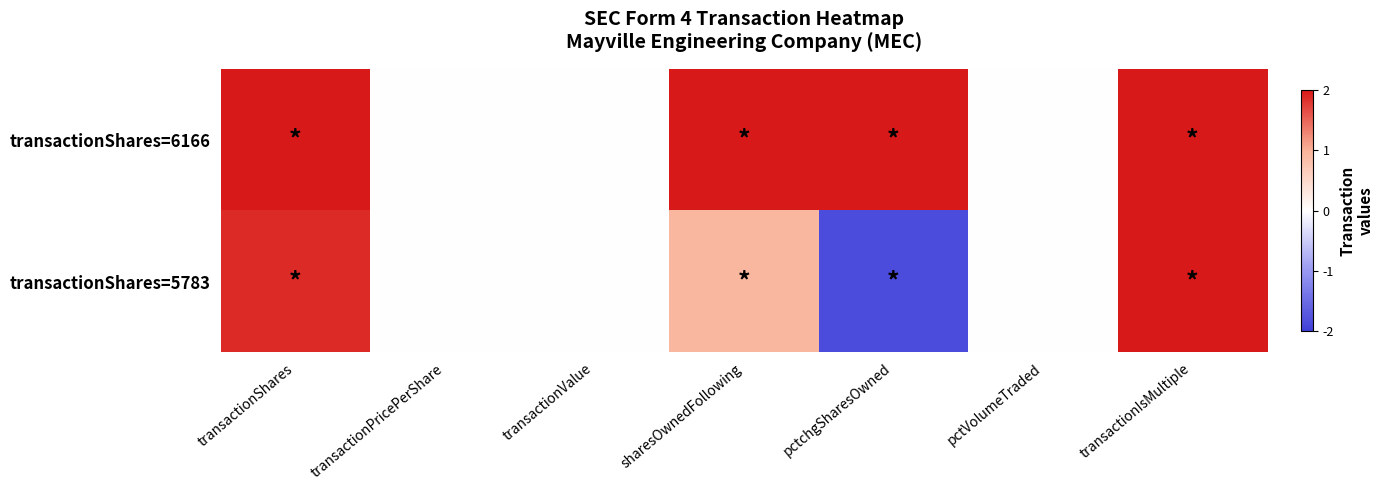

Which series has the largest total across all categories?

transactionShares=6166